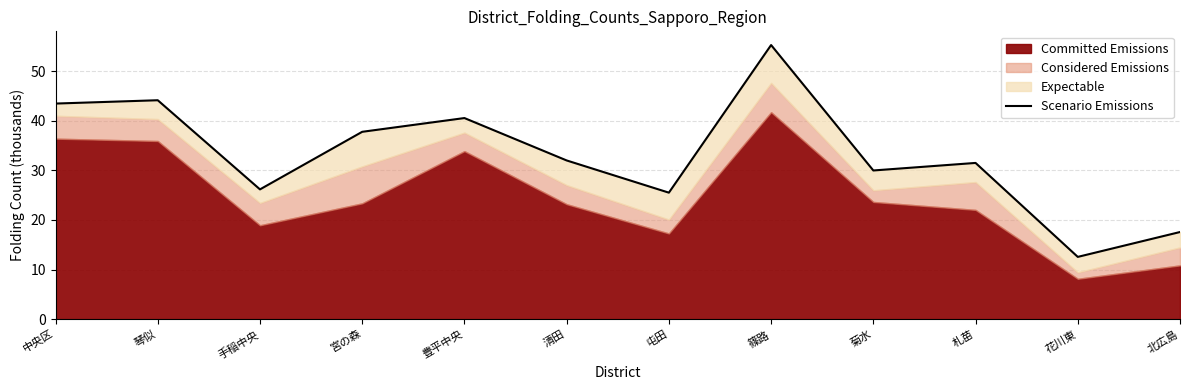

At which category does the chart reach its minimum across all series?

花川東